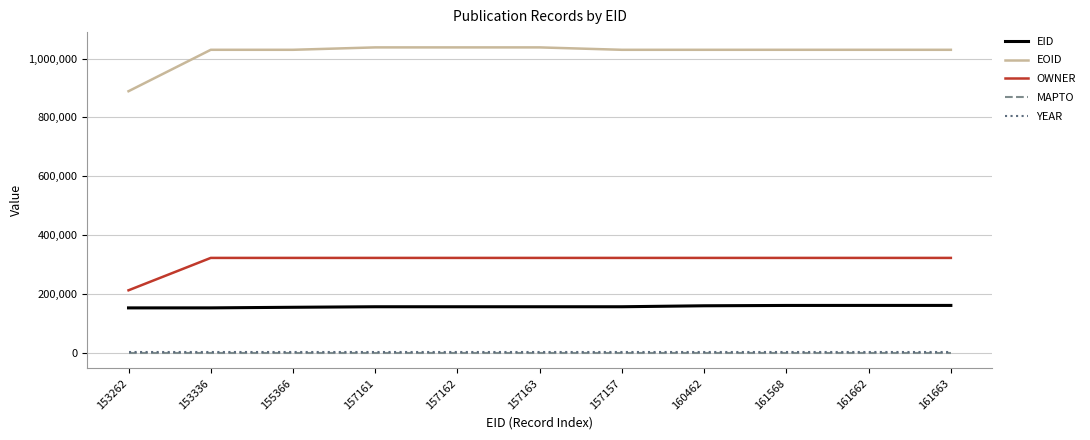

The OWNER series shows 493303 at 160462. True or false?

False